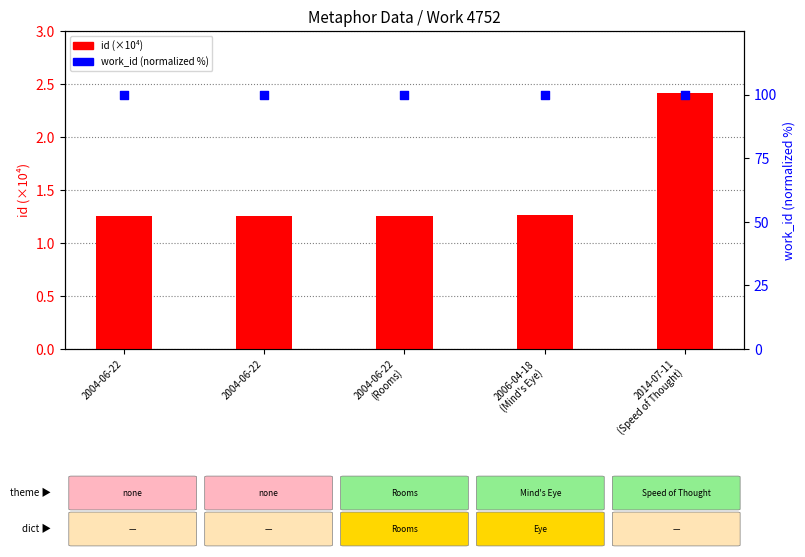

Which series contains the highest Y value?

work_id (normalized %)